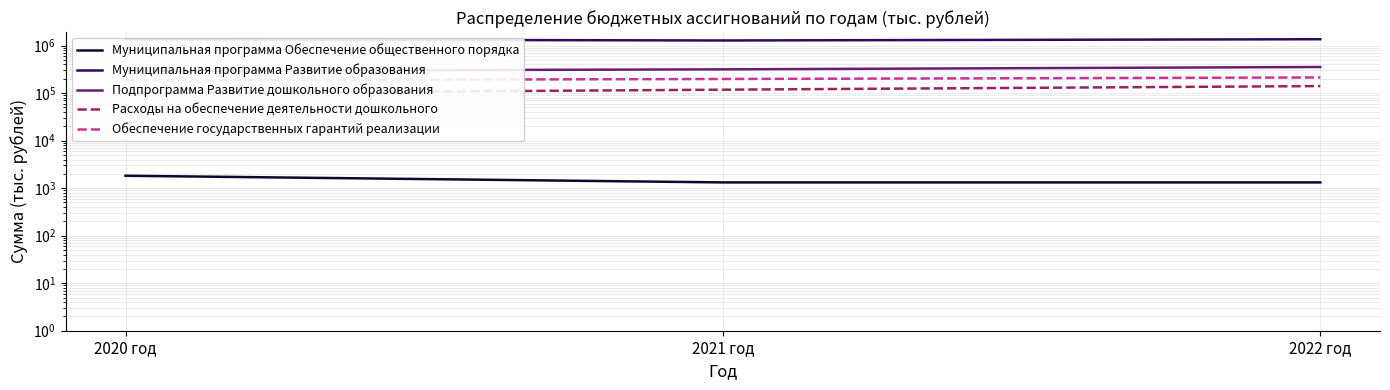

What is the maximum value for Расходы на обеспечение деятельности дошкольного?

140627.8